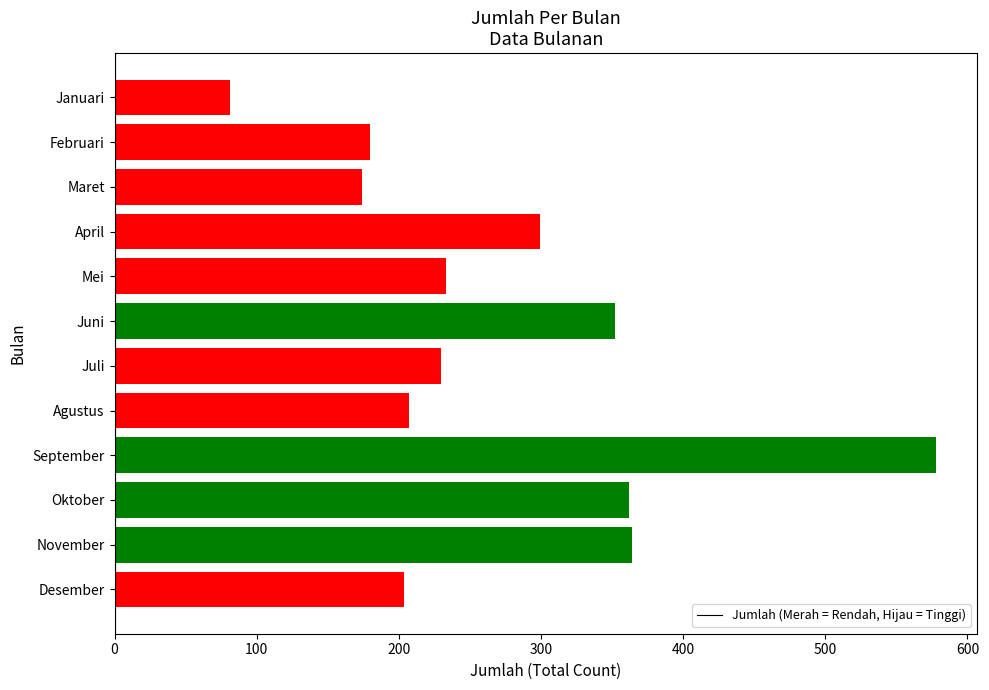

What is the sum of all values?

3264